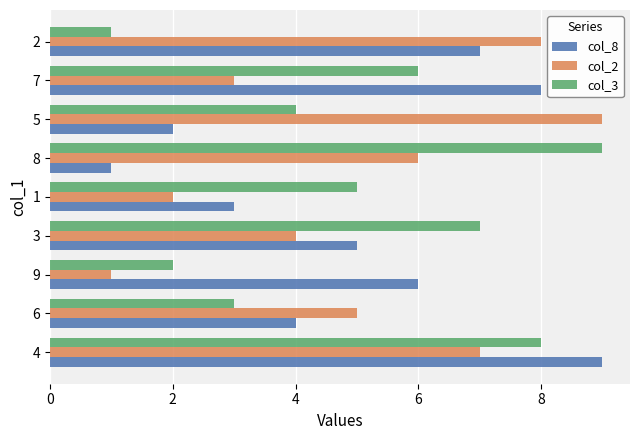

What is the average value of the col_3 series?

5